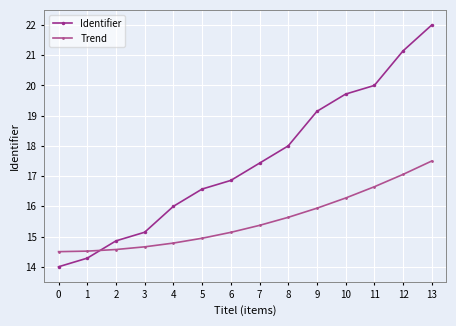

What is the value of the Identifier point at the 5th from the left?

16.0